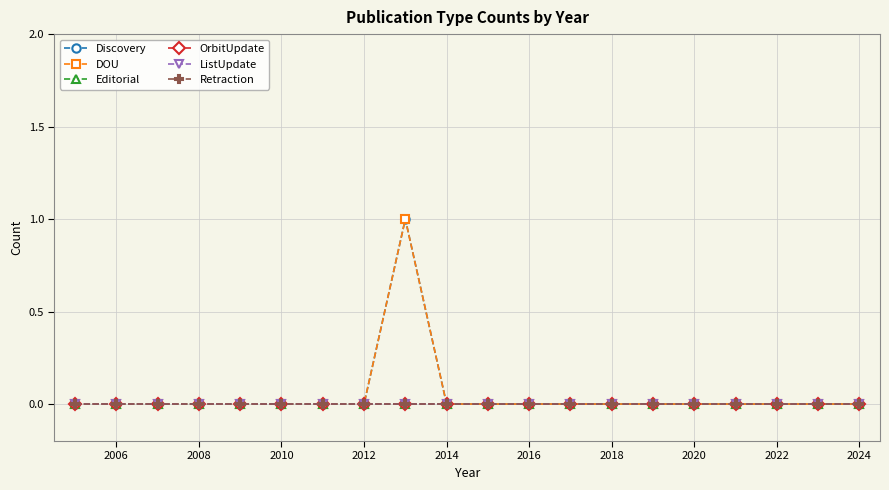

Rank the series by their maximum value, from highest to lowest.

Discovery, DOU, Editorial, OrbitUpdate, ListUpdate, Retraction